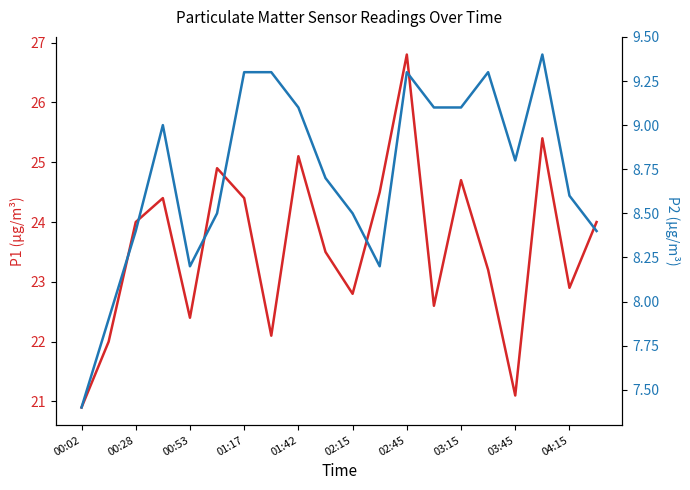

At how many categories does at least one series exceed 16?

20